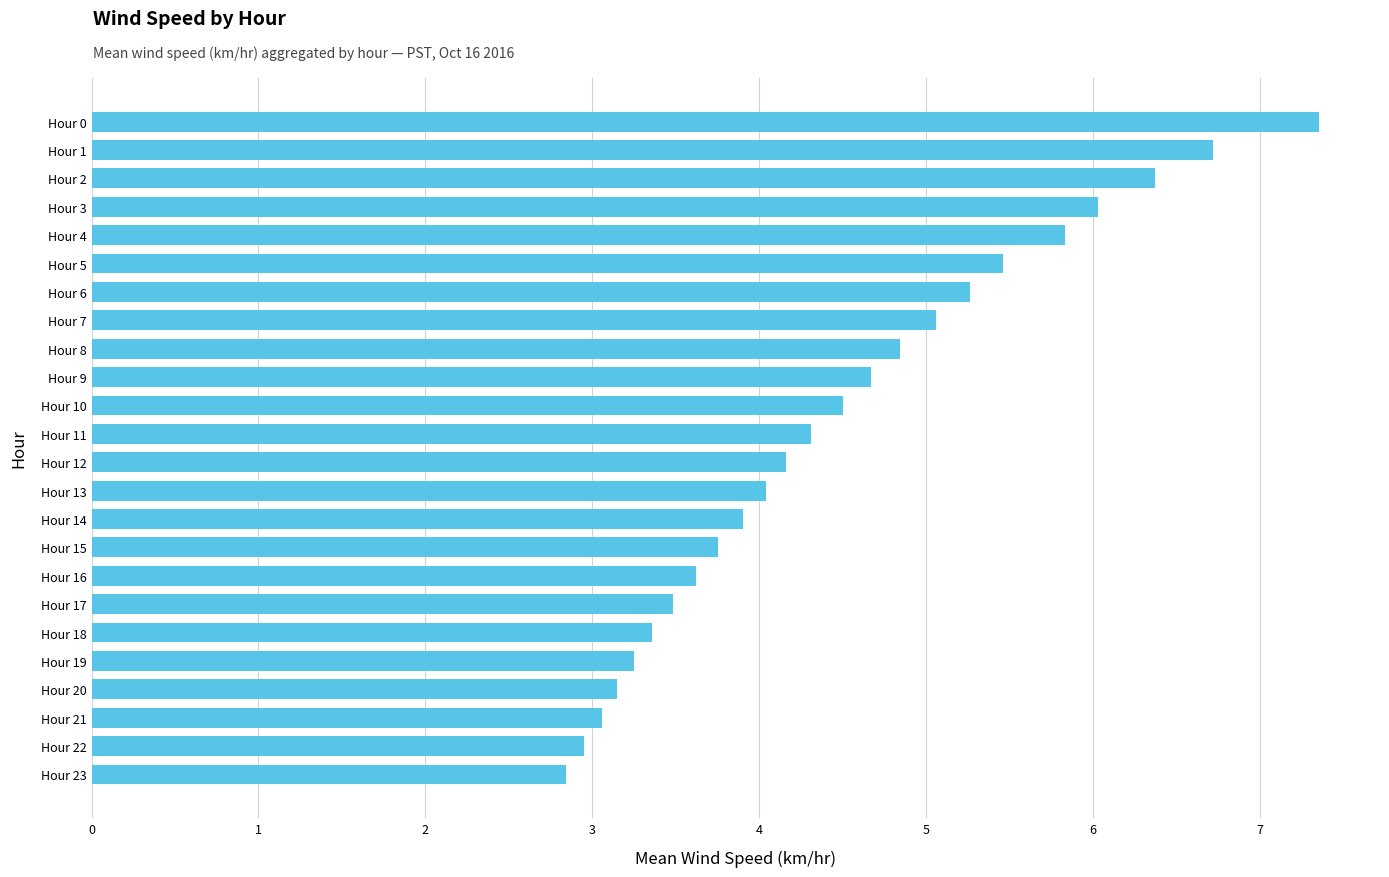

What is the difference between the maximum and minimum values?

4.5